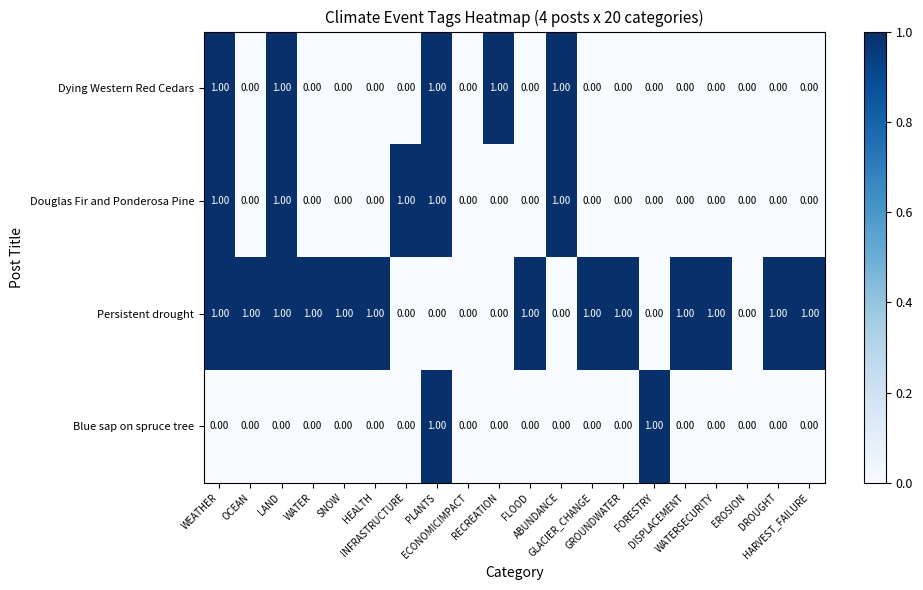

Which series has the largest total across all categories?

Persistent drought